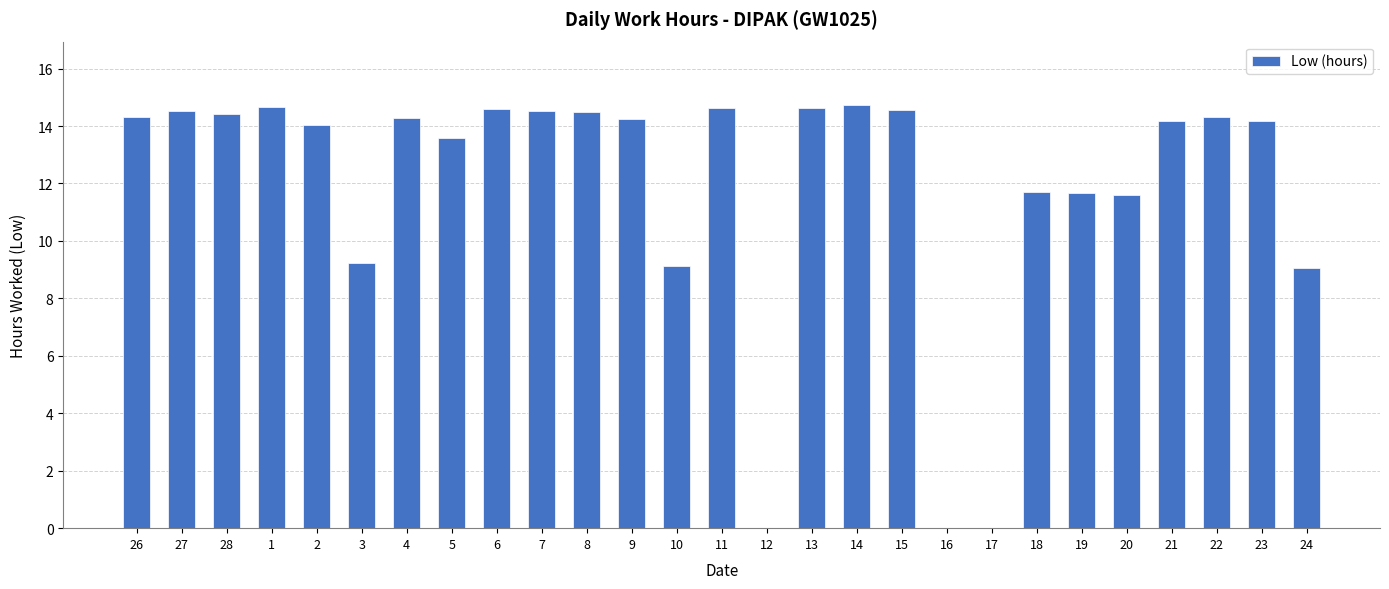

What is the sum of all values?

321.4